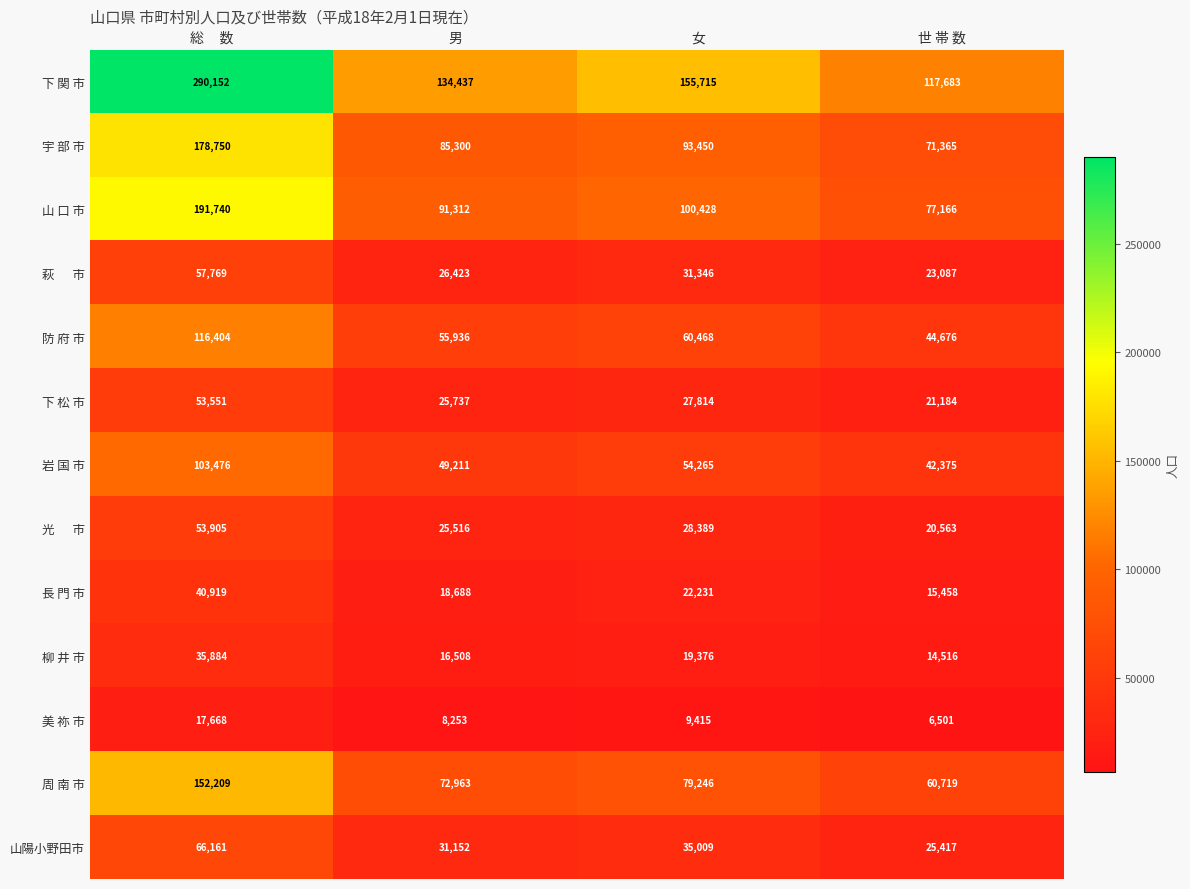

At which category is the sum across all series the highest?

総     数